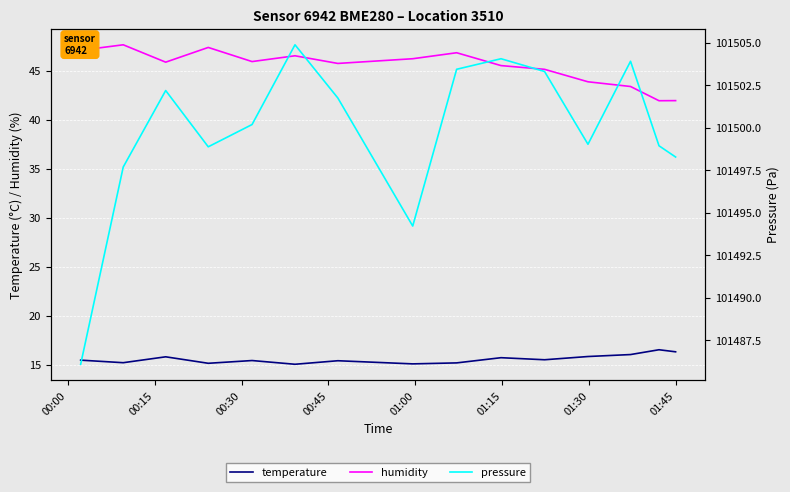

What is the lowest value of the temperature series?

15.1